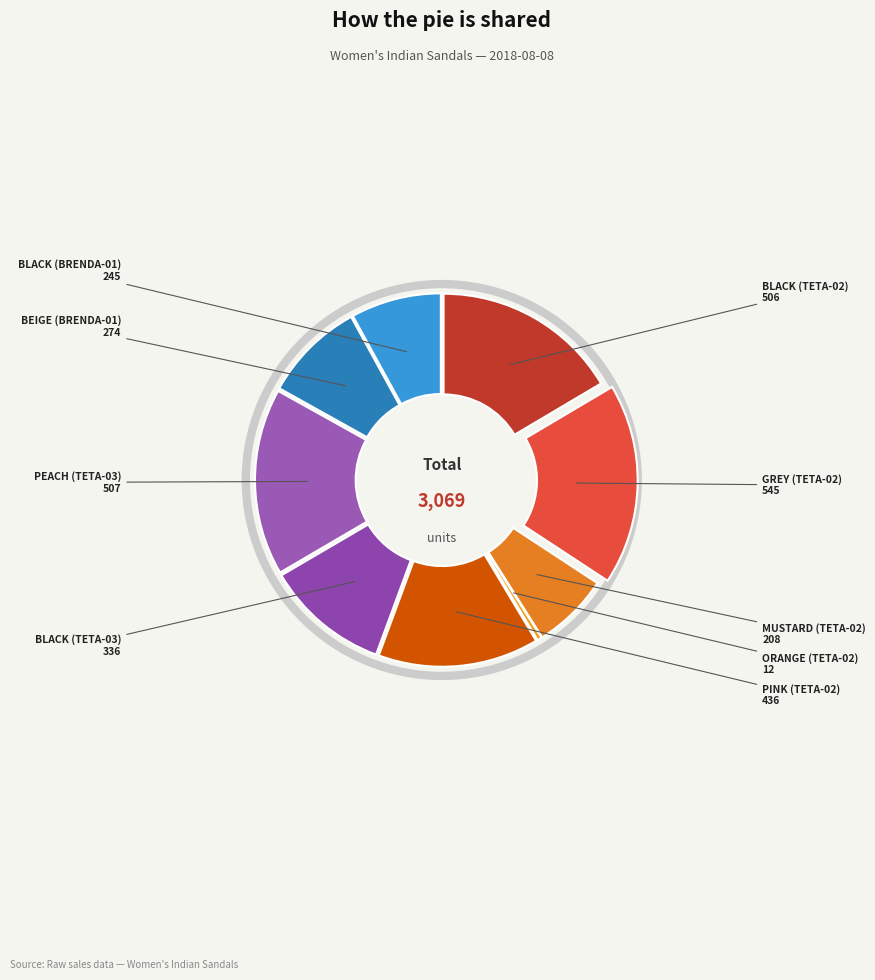

Is there any slice that represents more than half of the pie?

No